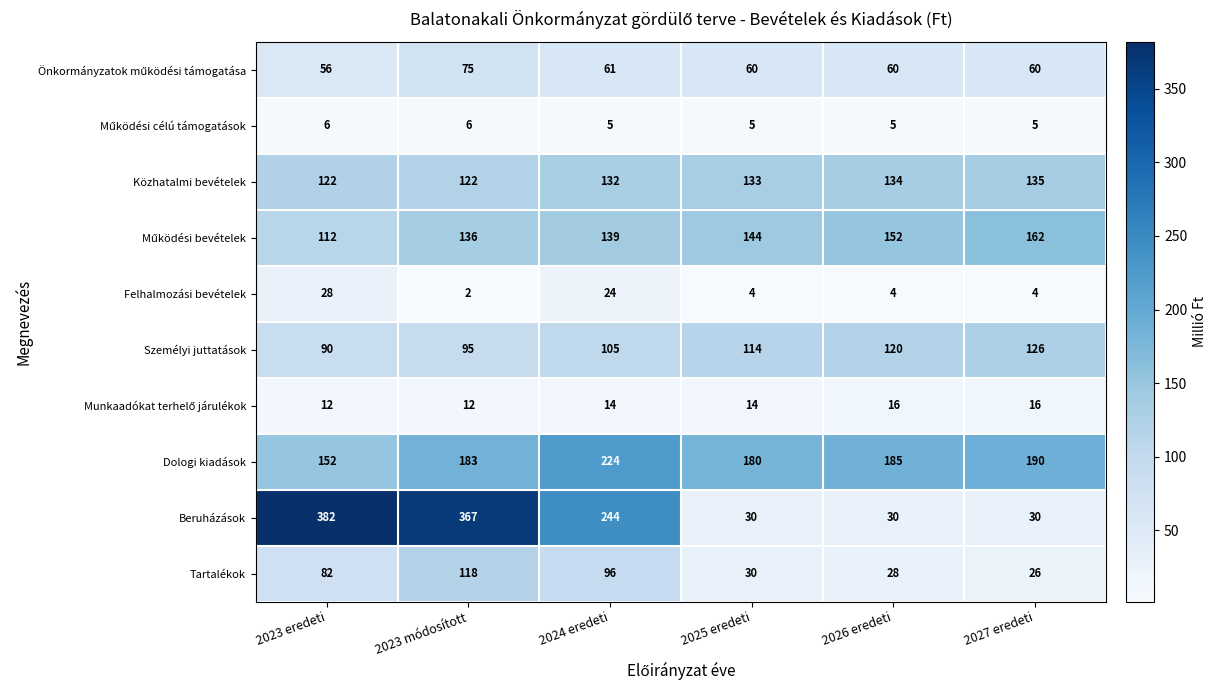

The Felhalmozási bevételek series shows 4 at 2025 eredeti. True or false?

True